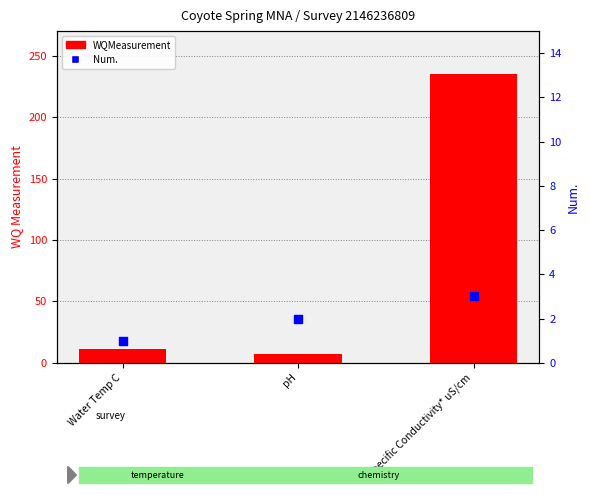

Which series has the widest spread of Y values?

WQMeasurement